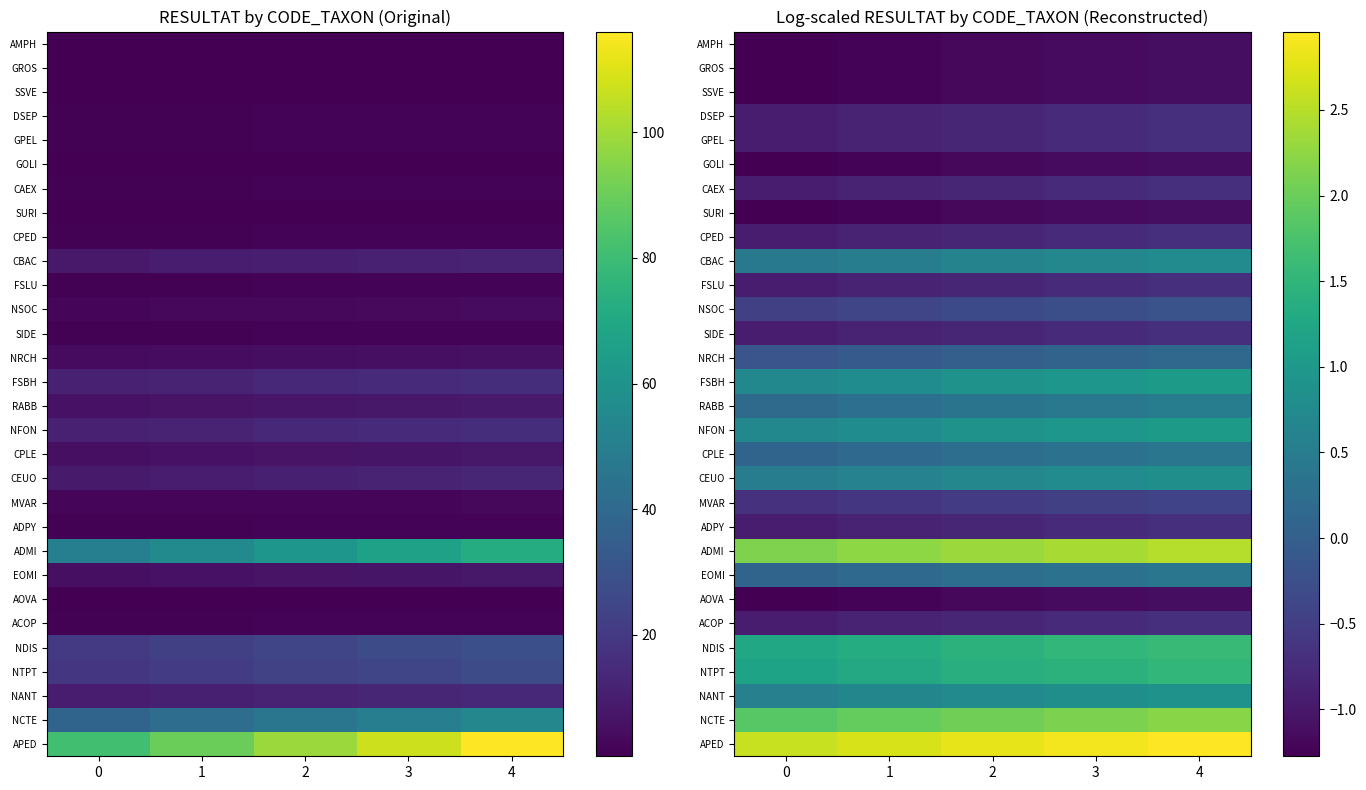

The AMPH series shows -1.1 at 4. True or false?

True